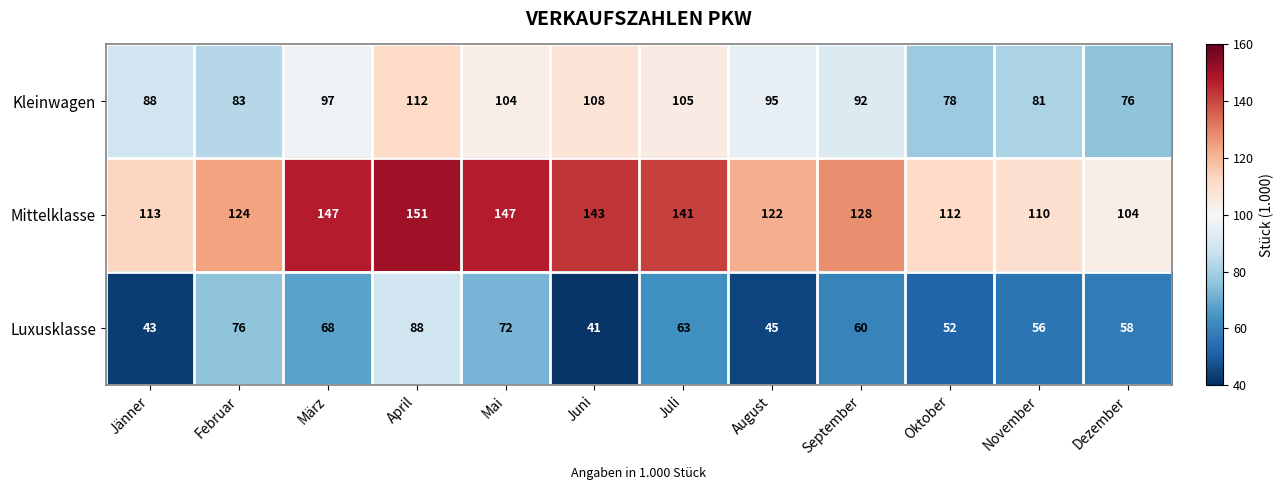

Rank the series by their maximum value, from highest to lowest.

Mittelklasse, Kleinwagen, Luxusklasse